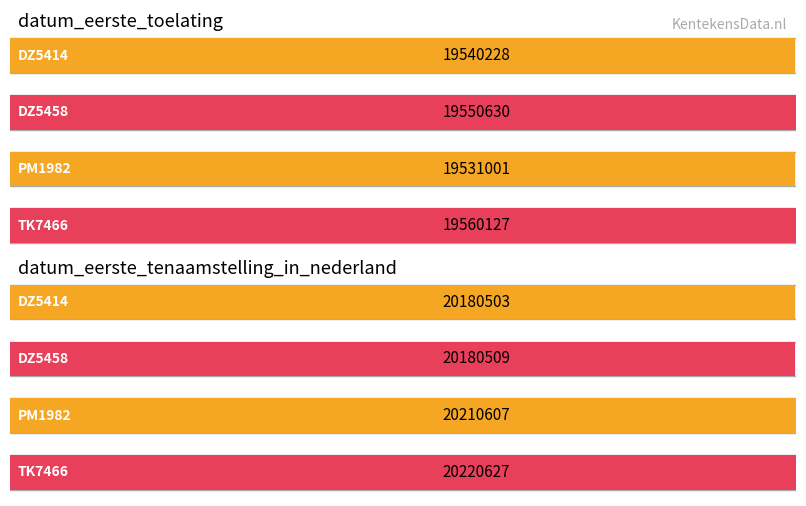

Which series changed the most between DZ5458 and PM1982?

datum_eerste_tenaamstelling_in_nederland